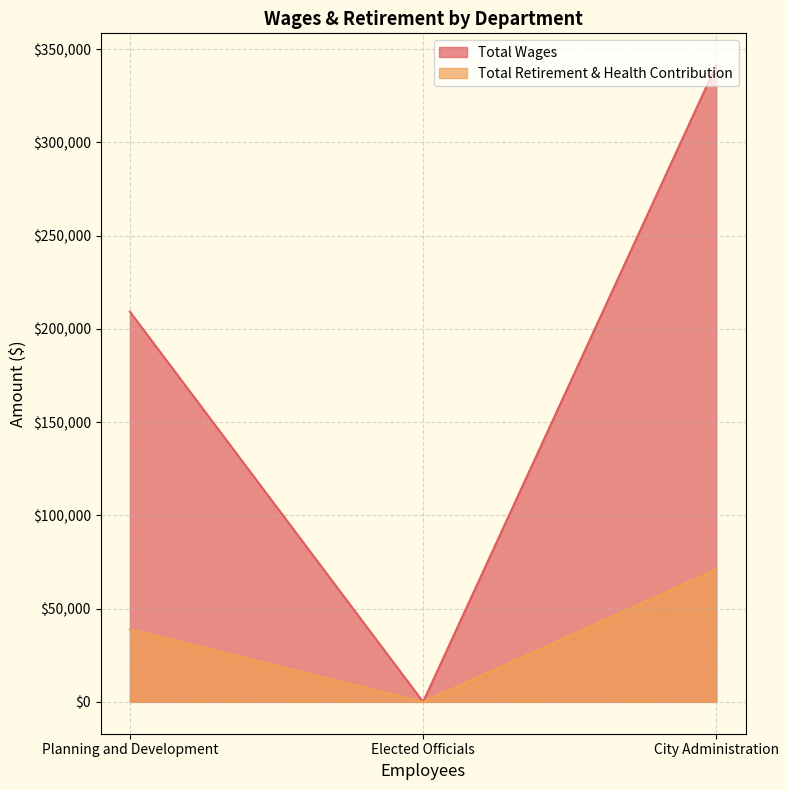

Rank the categories by Total Retirement & Health Contribution value from lowest to highest.

Elected Officials, Planning and Development, City Administration